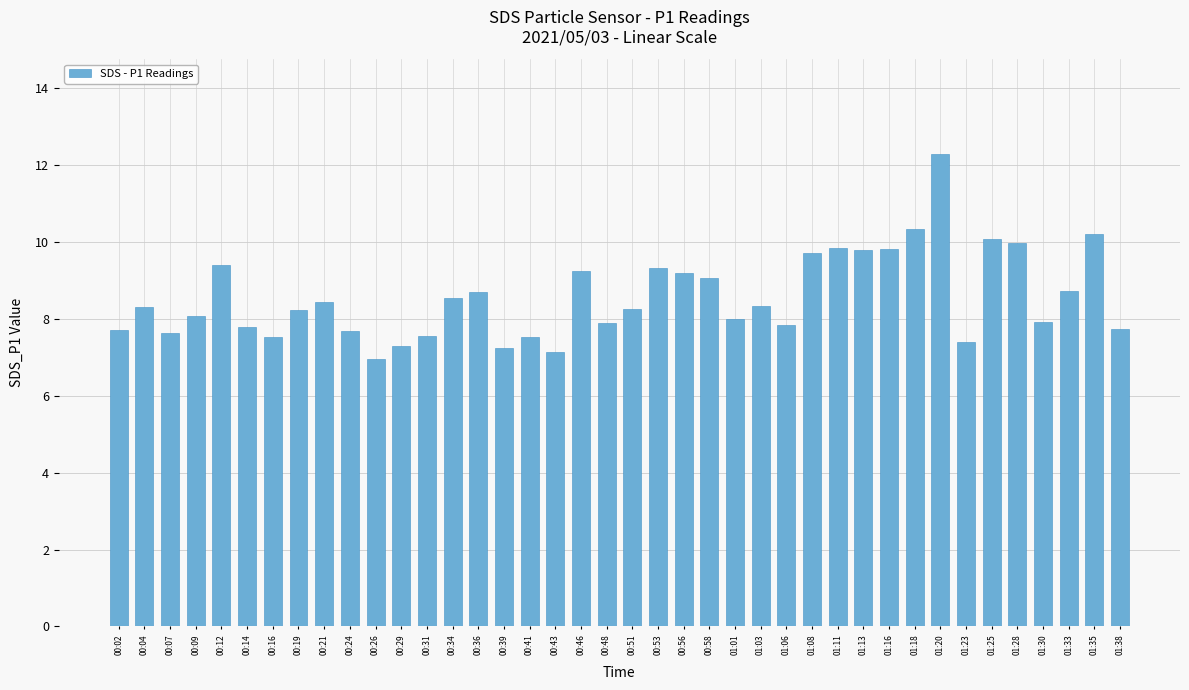

Which label corresponds to the largest value in the chart?

01:20